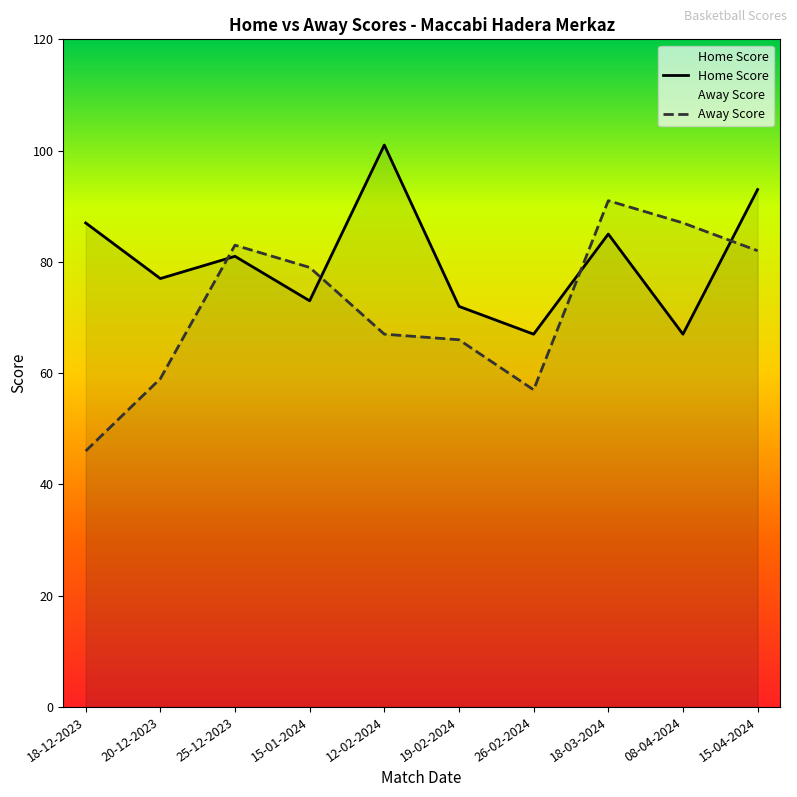

Reading left to right, list all the values displayed in this chart.

Home Score: 18-12-2023=87	20-12-2023=77	25-12-2023=81	15-01-2024=73	12-02-2024=101	19-02-2024=72	26-02-2024=67	18-03-2024=85	08-04-2024=67	15-04-2024=93
Away Score: 18-12-2023=46	20-12-2023=59	25-12-2023=83	15-01-2024=79	12-02-2024=67	19-02-2024=66	26-02-2024=57	18-03-2024=91	08-04-2024=87	15-04-2024=82